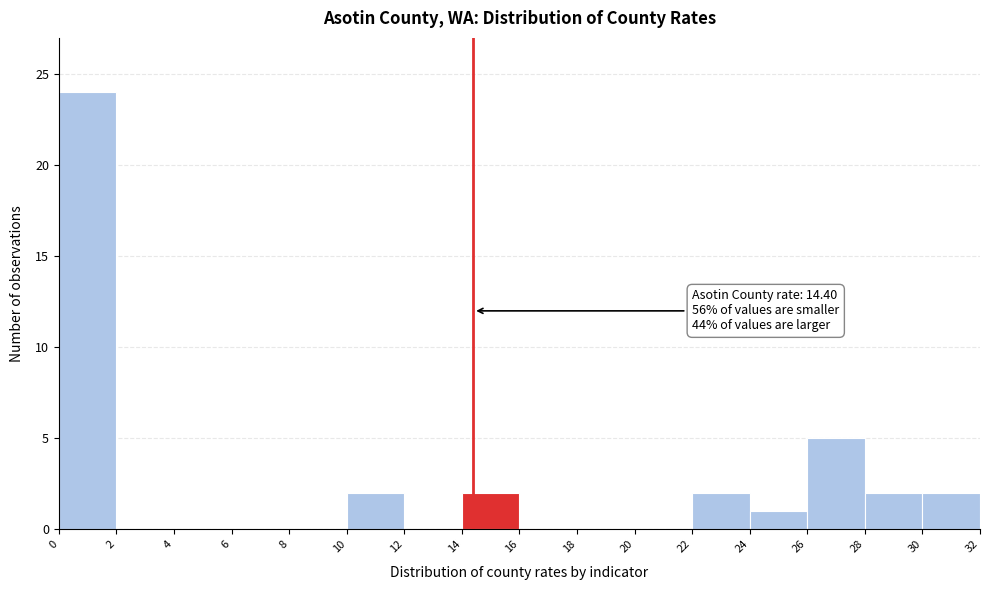

Which range on the x-axis has the tallest bar?

0 to 2